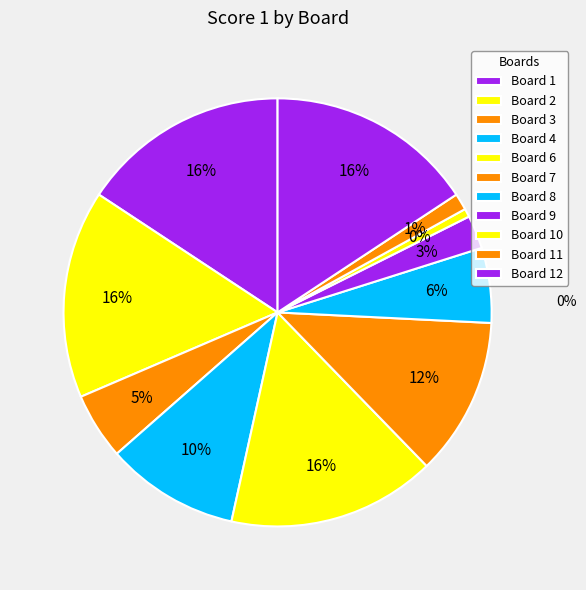

The 7 slice represents 1% of the pie. True or false?

False